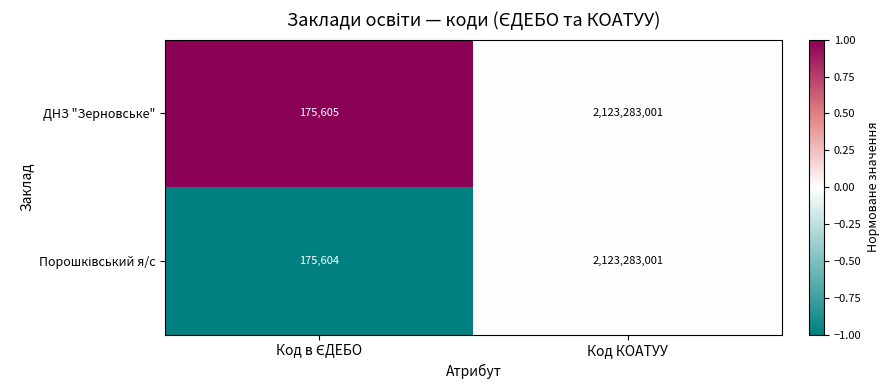

What is the total value across all series at Код КОАТУУ?

4246566002